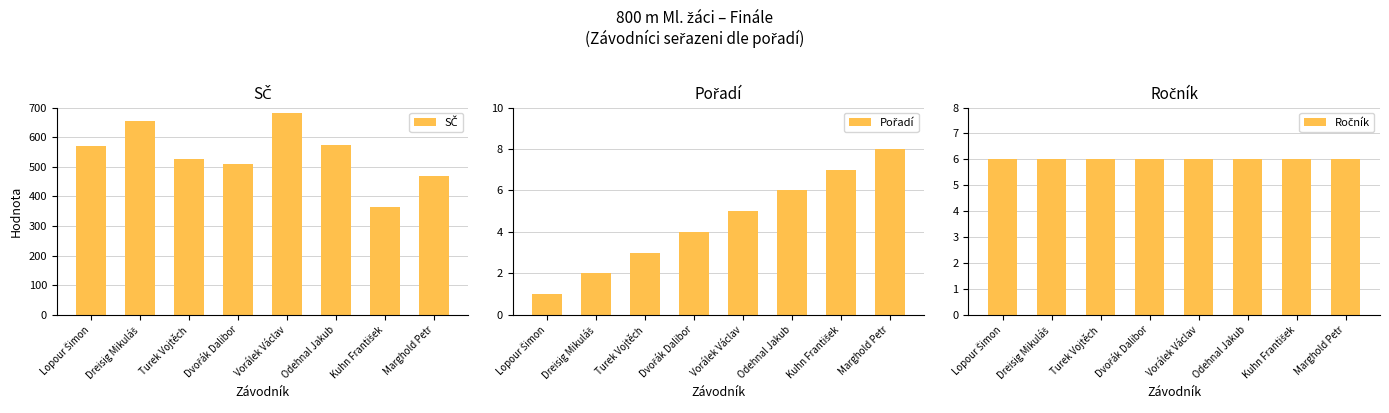

What is the label of the 7th bar from the right?

Dreisig Mikuláš